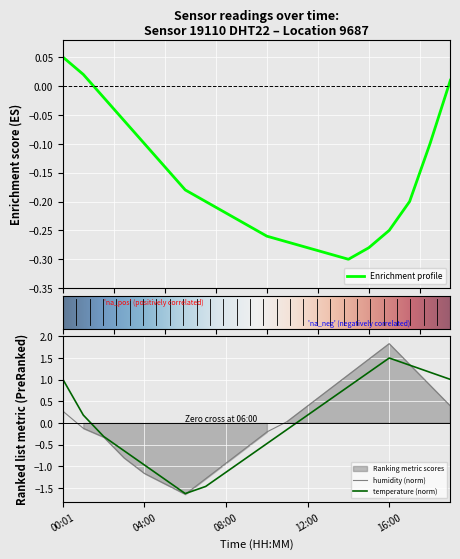

How many data points in temperature are less than 0?

10